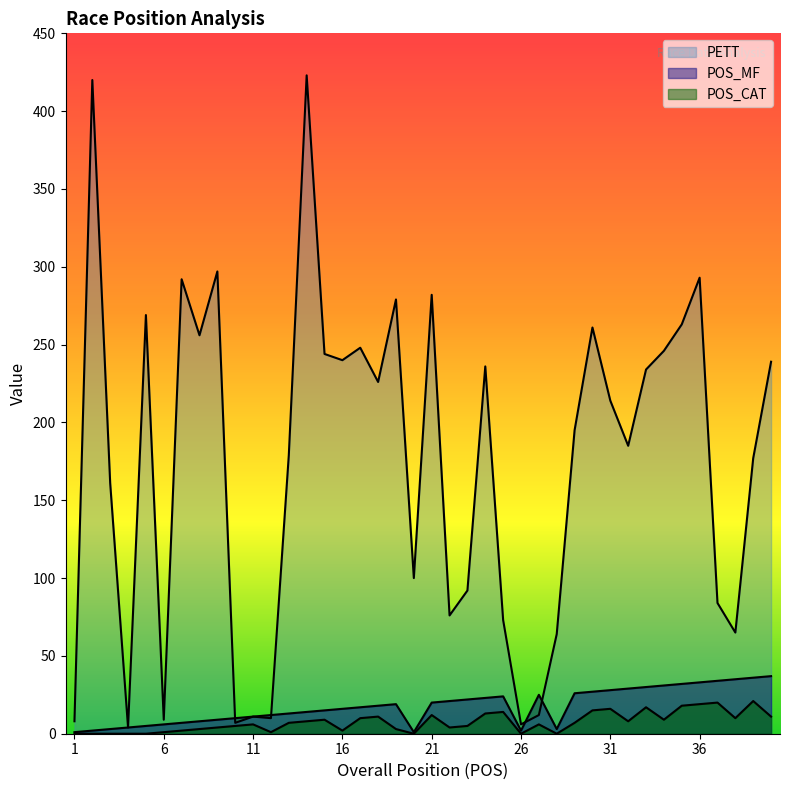

Reading left to right, what are all the values shown in this chart?

PETT: 8	420	161	4	269	9	292	256	297	7	11	10	179	423	244	240	248	226	279	100	282	76	92	236	73	6	12	64	195	261	214	185	234	246	263	293	84	65	177	239
POS_MF: 1	2	3	4	5	6	7	8	9	10	11	12	13	14	15	16	17	18	19	1	20	21	22	23	24	2	25	3	26	27	28	29	30	31	32	33	34	35	36	37
POS_CAT: 0	0	0	0	0	1	2	3	4	5	6	1	7	8	9	2	10	11	3	0	12	4	5	13	14	0	6	0	7	15	16	8	17	9	18	19	20	10	21	11